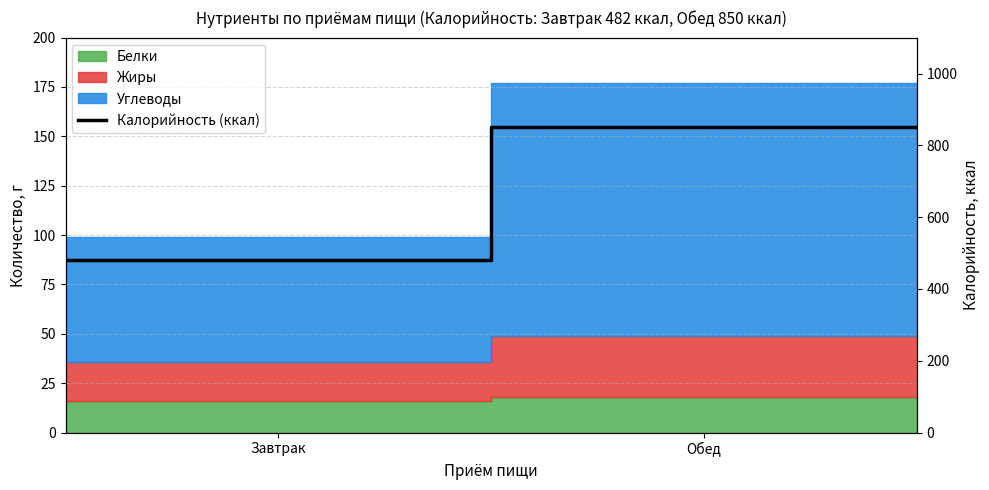

True or false: the data shows 588 at 3.

False